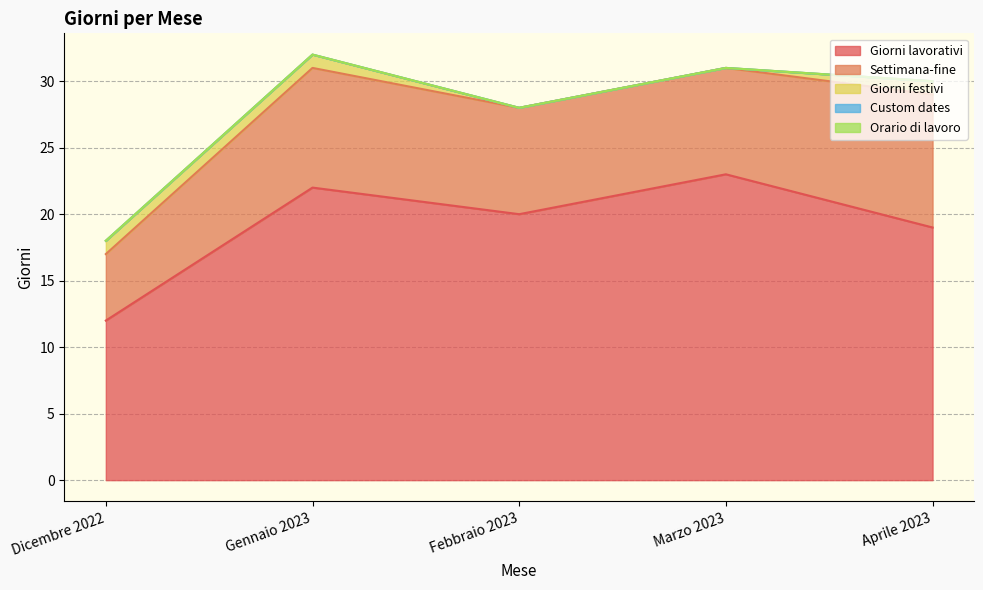

What is the average value of the Giorni lavorativi series?

19